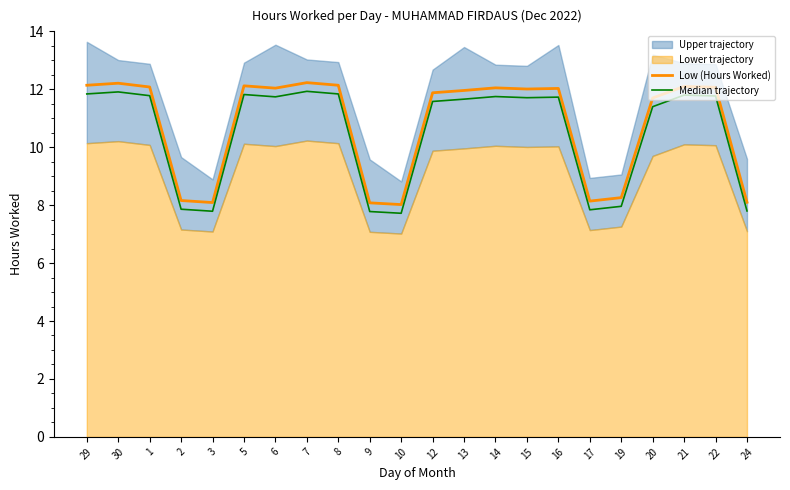

What is the highest value of the Low (Hours Worked) series?

12.2